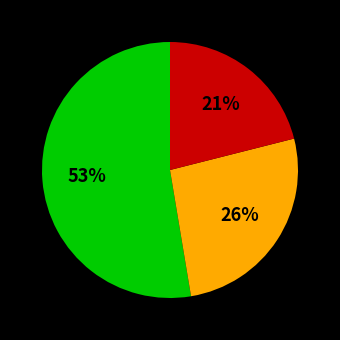

Is there any slice that represents more than half of the pie?

Yes